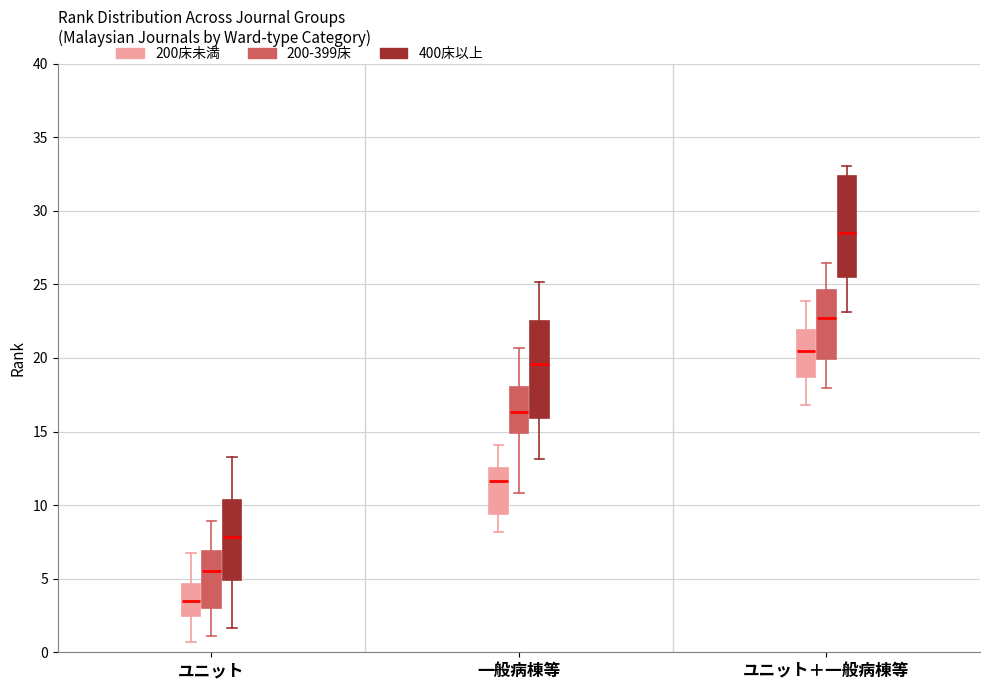

Reading left to right, transcribe this box plot: for each box, give where its median line is, the range the box spans, and where its two whiskers end, as read against the y-axis. The values are not printed on the chart, so give them approximately, as read against the axis.

ユニット (200床未満): median 3.5, box 2.5 to 4.5, whiskers 0.5 to 7.0
ユニット (200-399床): median 5.5, box 3.0 to 7.0, whiskers 1.0 to 9.0
ユニット (400床以上): median 8.0, box 5.0 to 10.5, whiskers 1.5 to 13.5
一般病棟等 (200床未満): median 11.5, box 9.5 to 12.5, whiskers 8.0 to 14.0
一般病棟等 (200-399床): median 16.5, box 15.0 to 18.0, whiskers 11.0 to 20.5
一般病棟等 (400床以上): median 19.5, box 16.0 to 22.5, whiskers 13.0 to 25.0
ユニット＋一般病棟等 (200床未満): median 20.5, box 18.5 to 22.0, whiskers 17.0 to 24.0
ユニット＋一般病棟等 (200-399床): median 22.5, box 20.0 to 24.5, whiskers 18.0 to 26.5
ユニット＋一般病棟等 (400床以上): median 28.5, box 25.5 to 32.5, whiskers 23.0 to 33.0